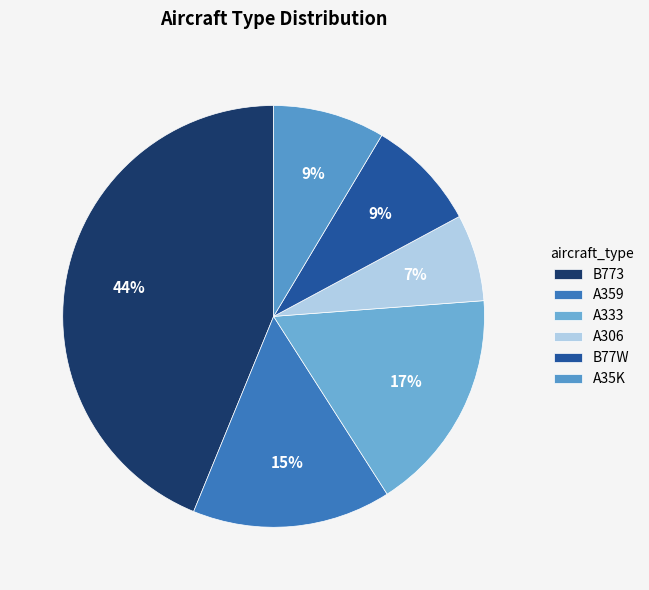

Combined, what portion of the pie is B773 and A333?

61.0%